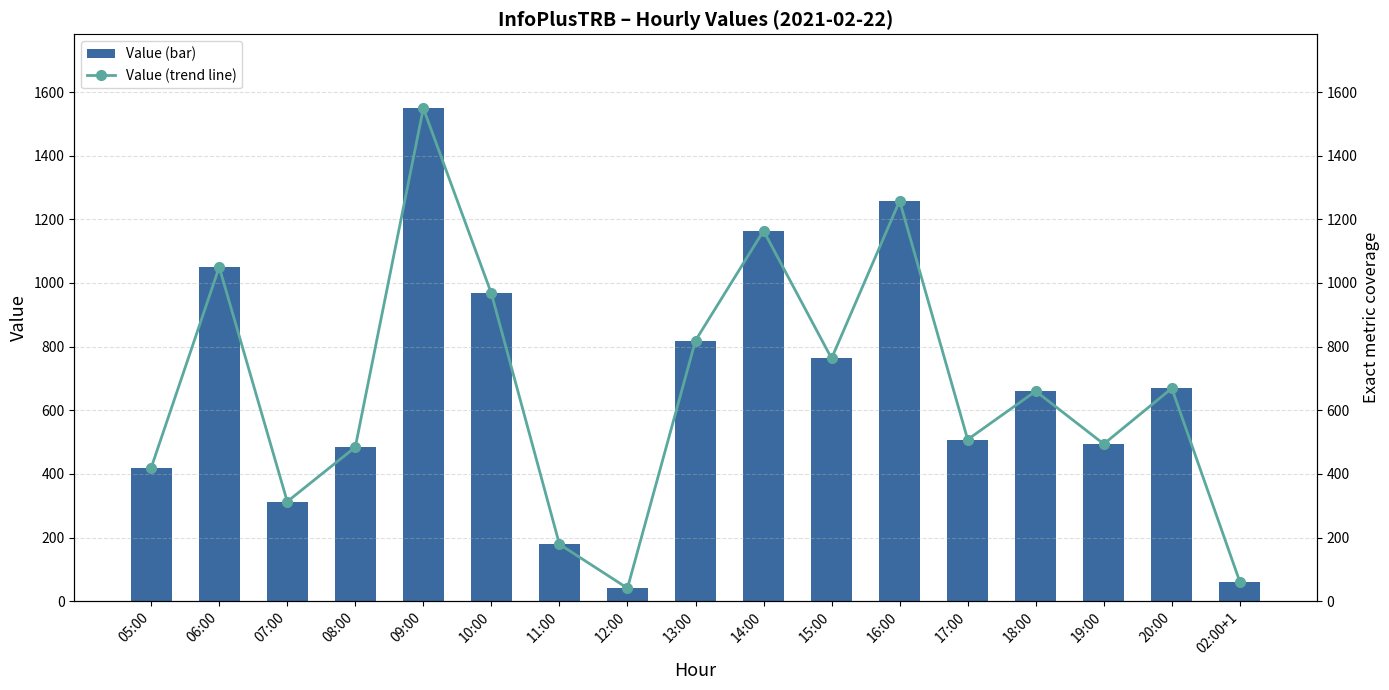

The value of col_3 trend at 07:00 is 313. True or false?

True